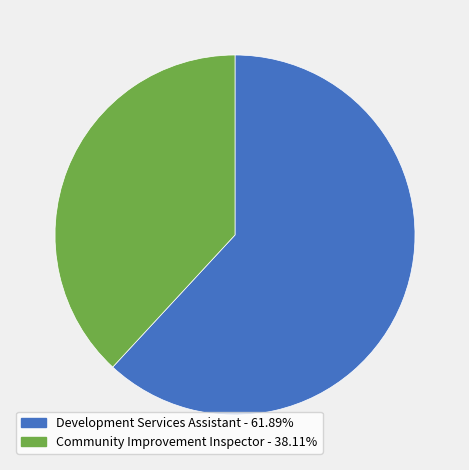

How many segments does this pie chart have?

2